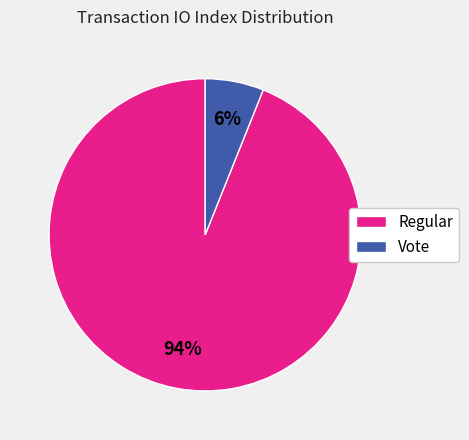

The Regular slice represents 94% of the pie. True or false?

True